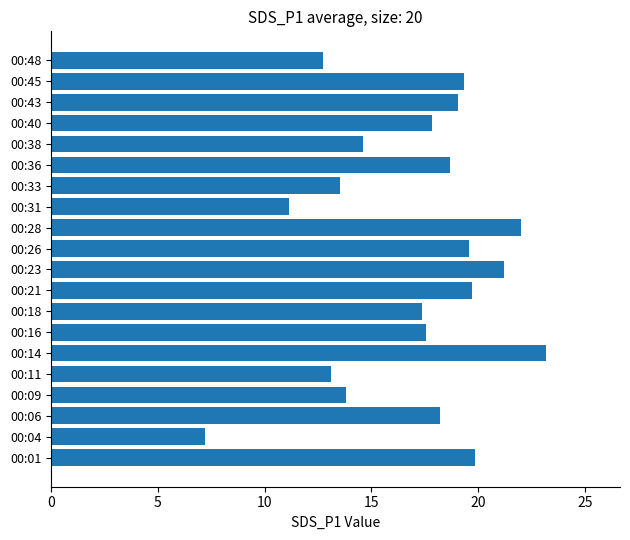

What is the smallest value displayed?

7.2